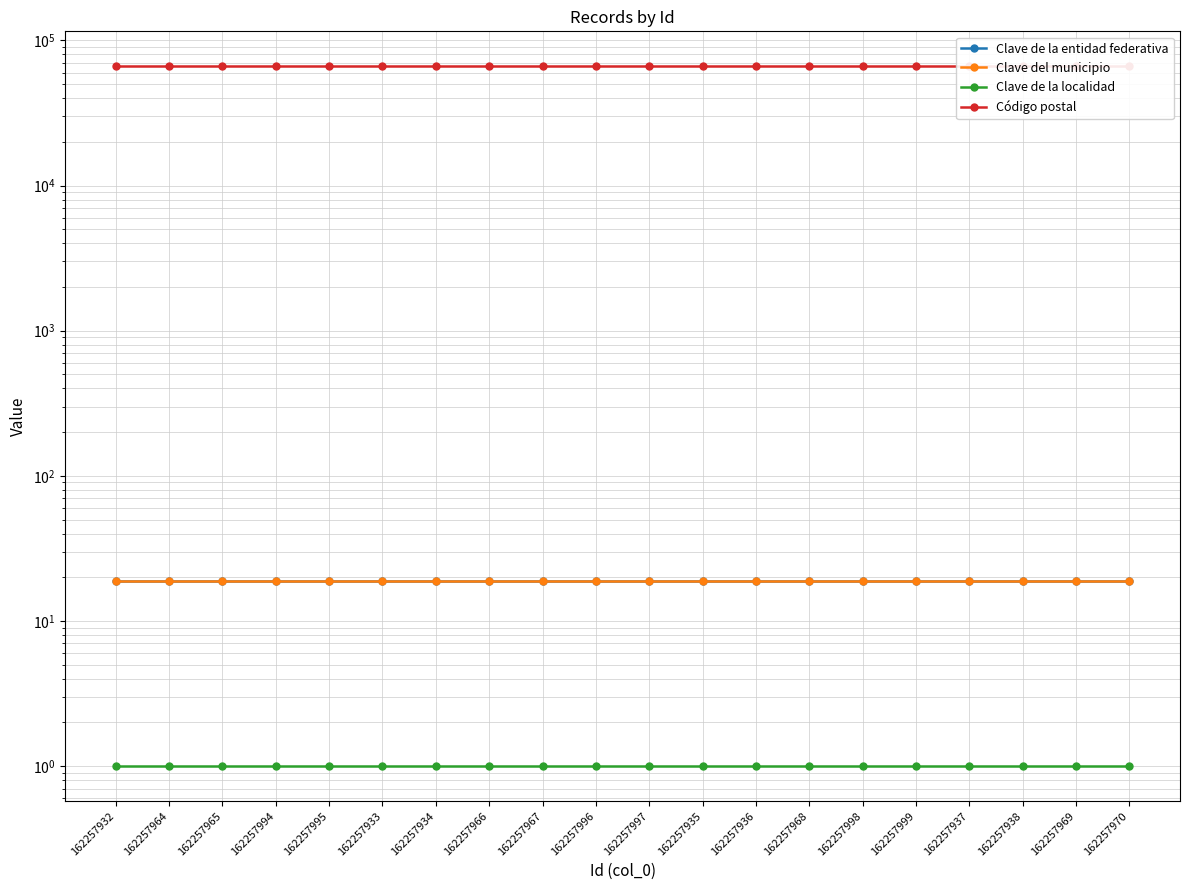

Which series has the widest spread of values?

Clave de la entidad federativa